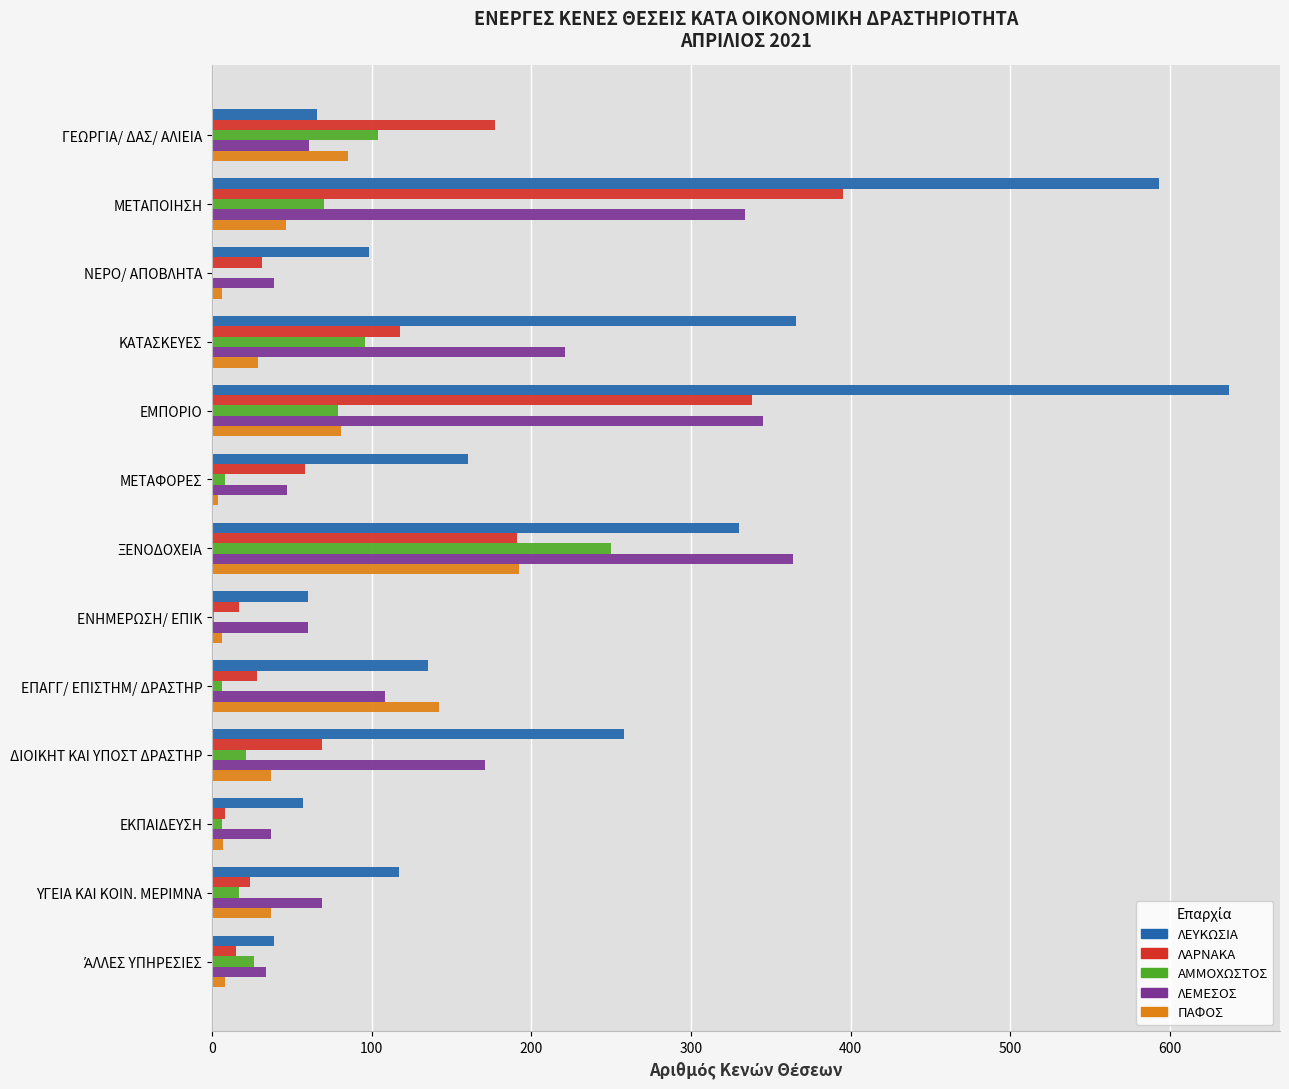

Where is ΛΕΜΕΣΟΣ nearest to the value 199?

ΚΑΤΑΣΚΕΥΕΣ